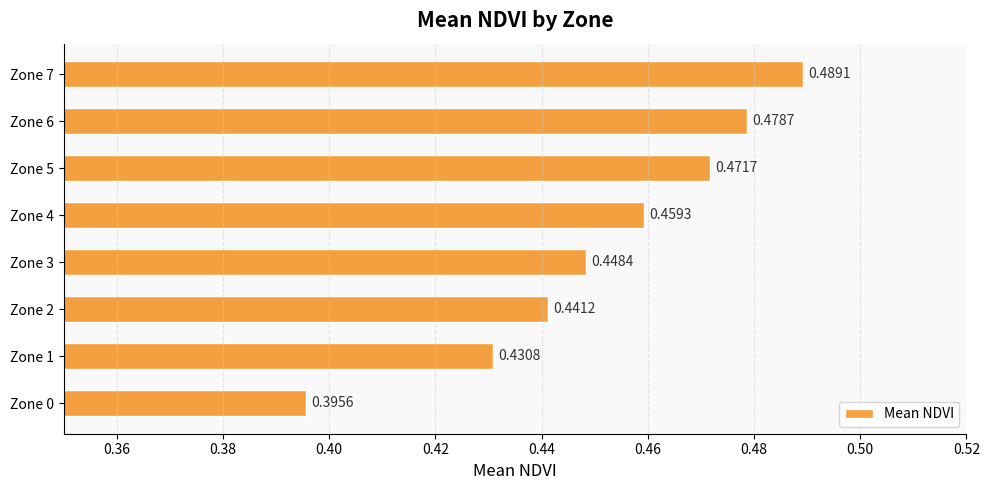

At which category does the chart reach its minimum across all series?

Zone 0